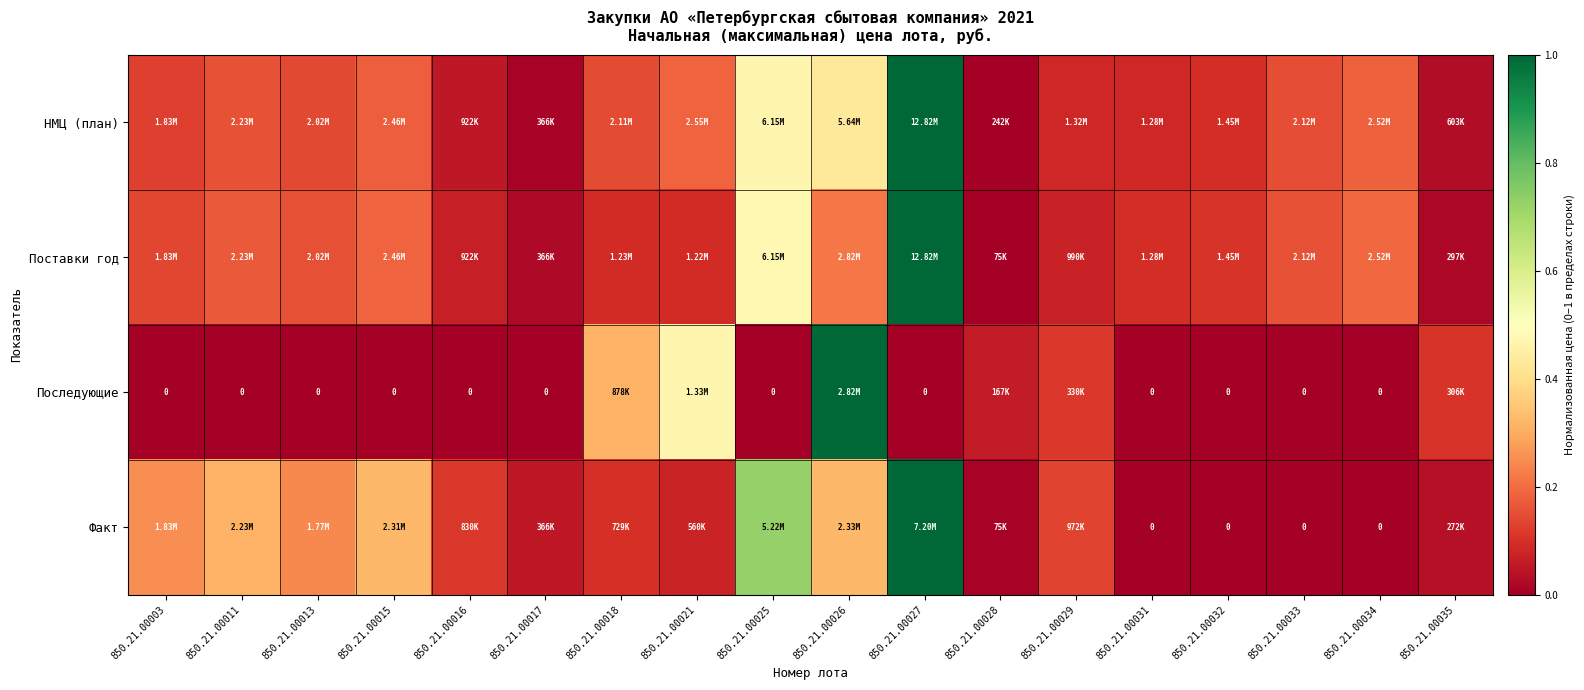

How many values in the Последующие series exceed 0?

6